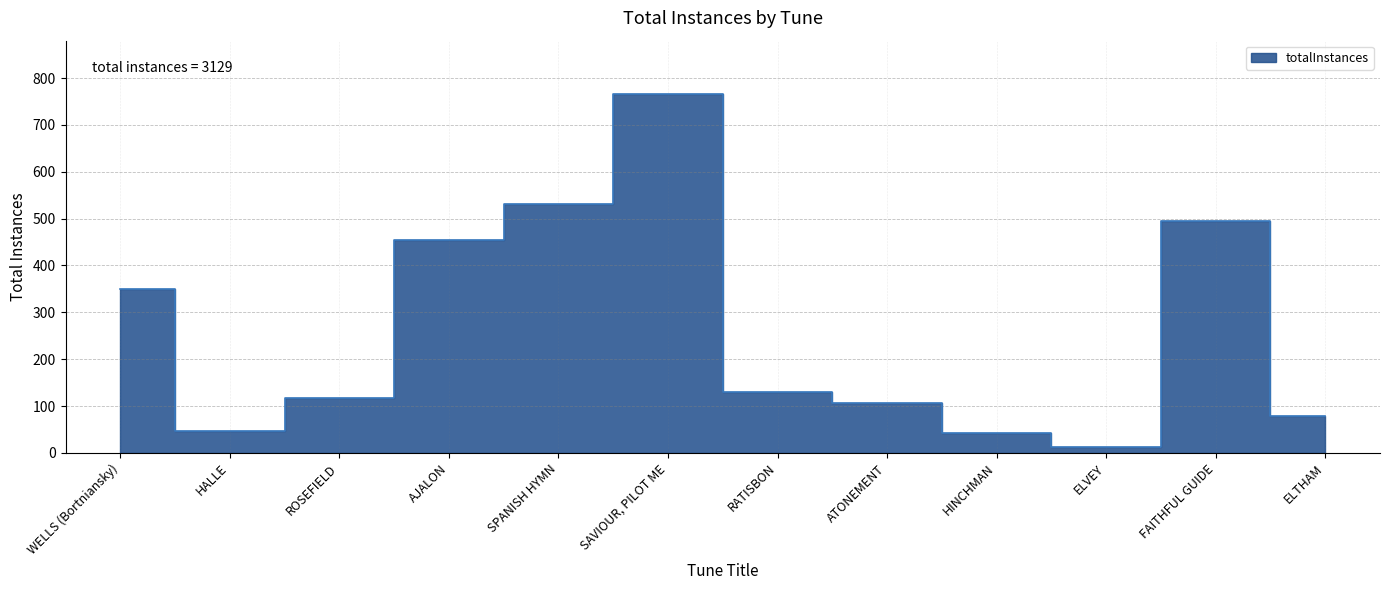

How many lines are shown in the chart?

1